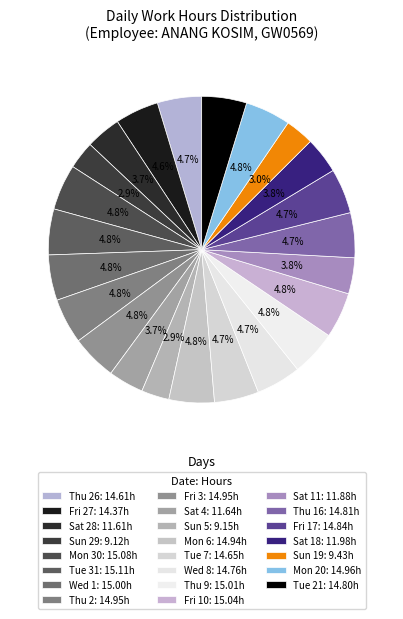

Count the number of slices in the pie.

23